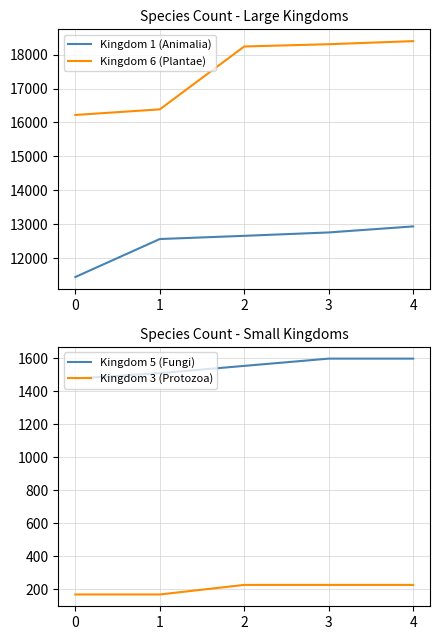

True or false: Kingdom 1 (Animalia) and Kingdom 3 (Protozoa) intersect in this chart.

False